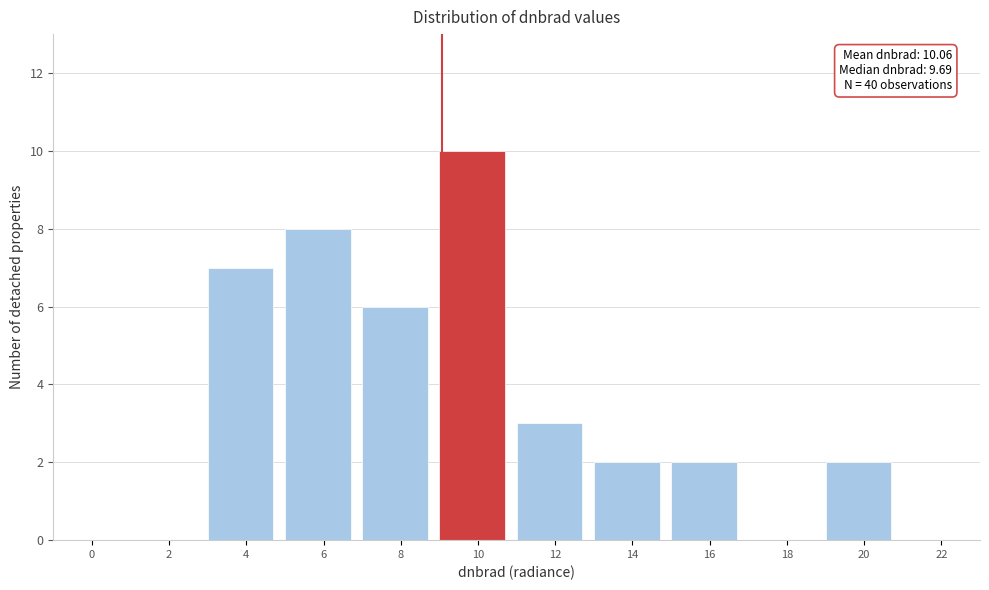

Reading left to right, what are all the values shown in this chart?

0=0	2=0	4=7	6=8	8=6	10=10	12=3	14=2	16=2	18=0	20=2	22=0